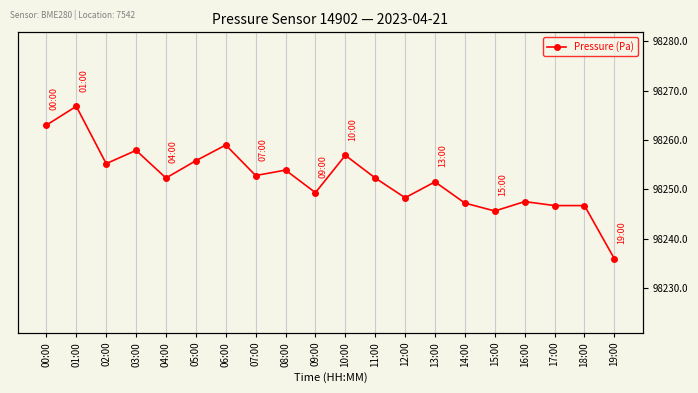

List the labels in order of value, smallest first.

19:00, 15:00, 17:00, 18:00, 14:00, 16:00, 12:00, 09:00, 13:00, 04:00, 11:00, 07:00, 08:00, 02:00, 05:00, 10:00, 03:00, 06:00, 00:00, 01:00